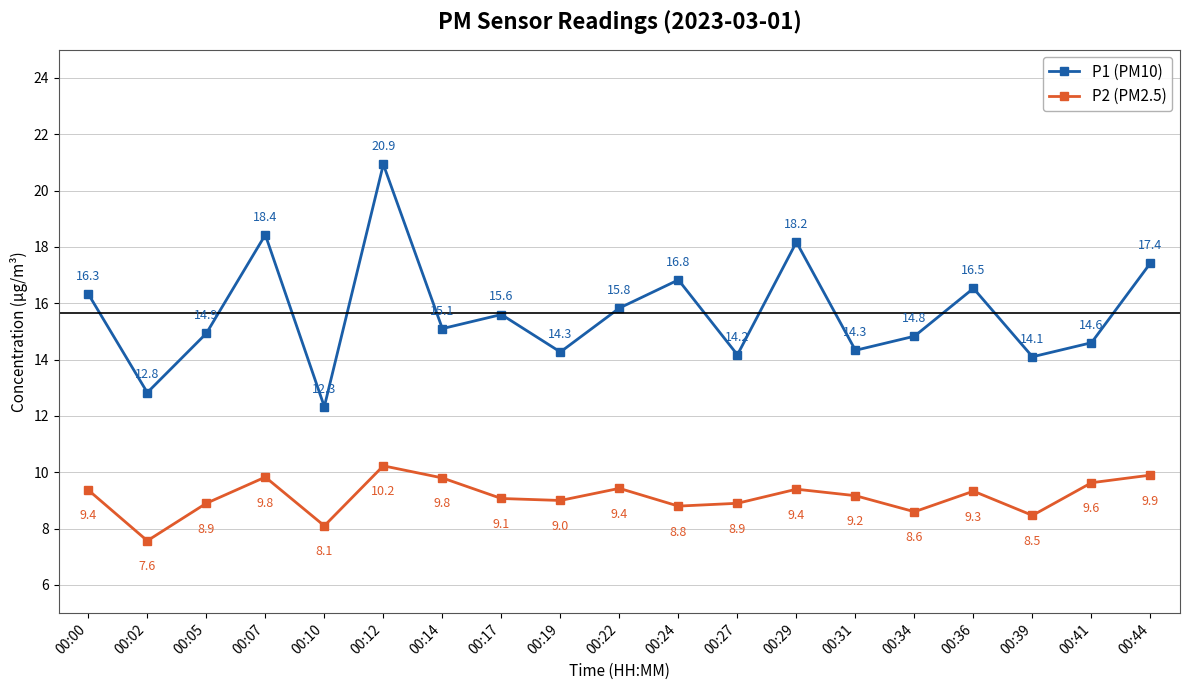

Which series has the largest total across all categories?

P1 (PM10)